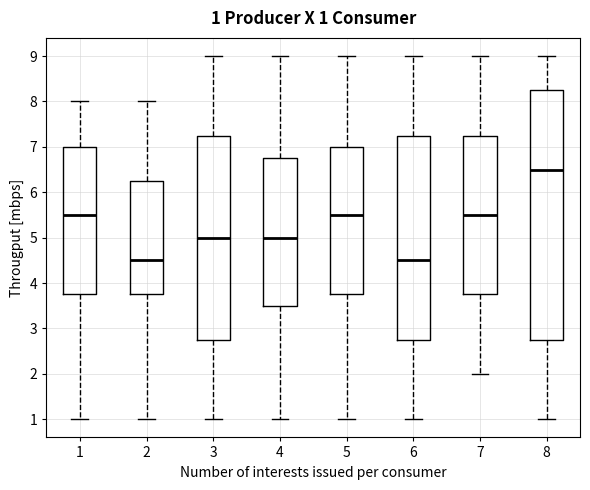

Comparing the boxes themselves (not the whiskers), which one is the tallest?

8